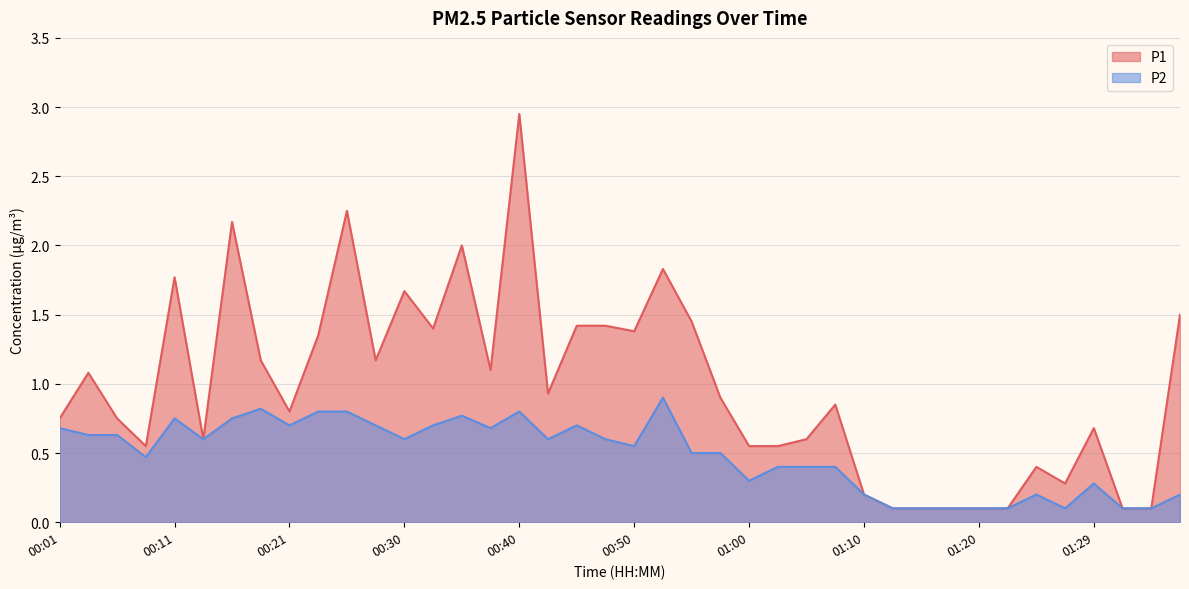

At which category does P2 reach its first local peak?

00:11